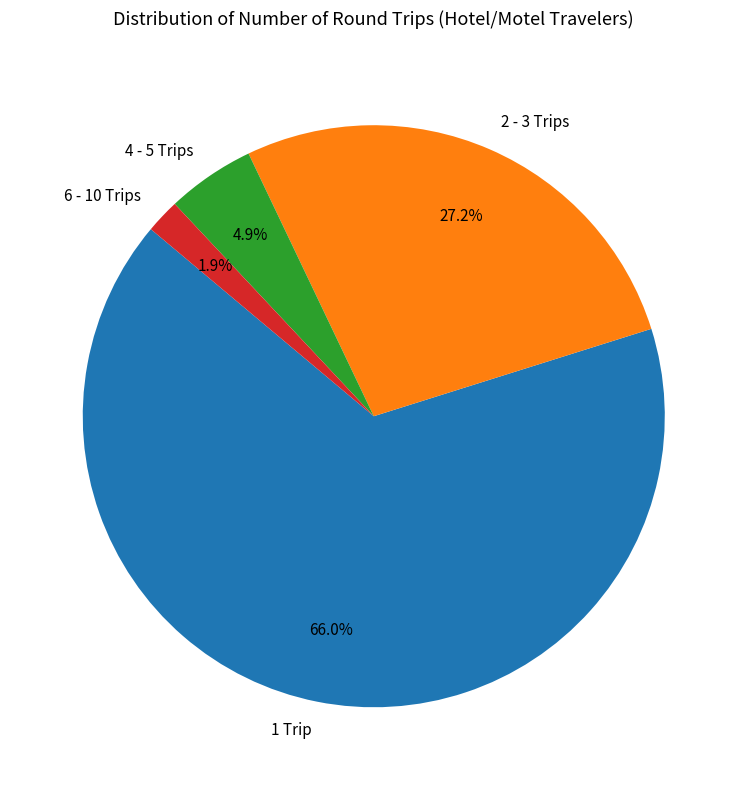

True or false: 6 - 10 Trips accounts for 16% of the total.

False